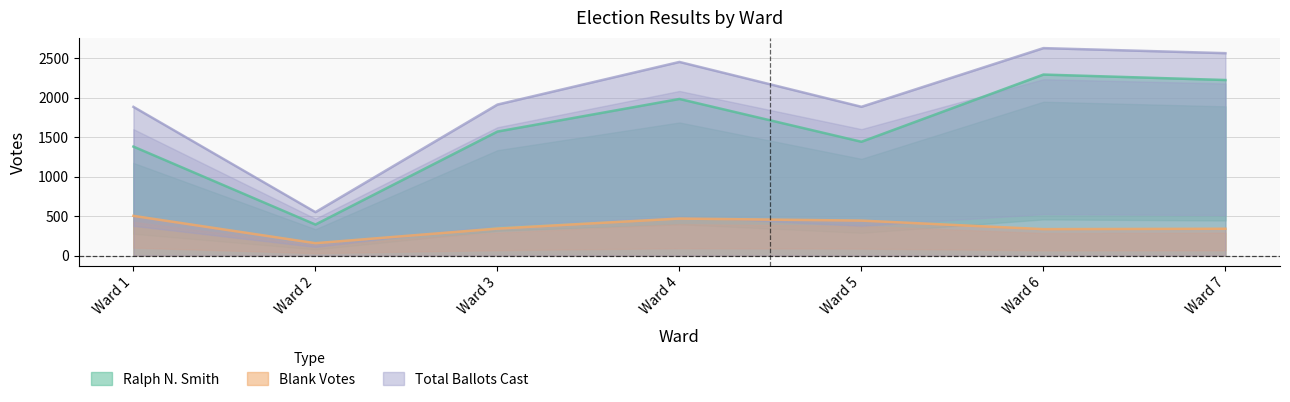

True or false: Blank Votes and Ralph N. Smith cross at least once.

False